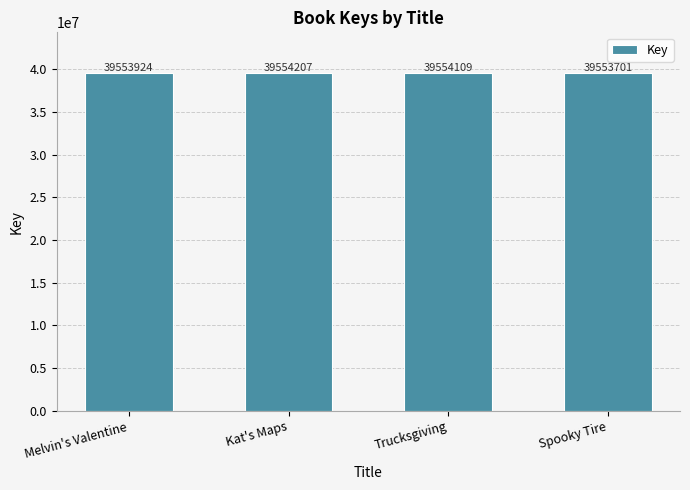

Reading left to right, transcribe all the data shown in this chart.

Melvin's Valentine=39553924	Kat's Maps=39554207	Trucksgiving=39554109	Spooky Tire=39553701